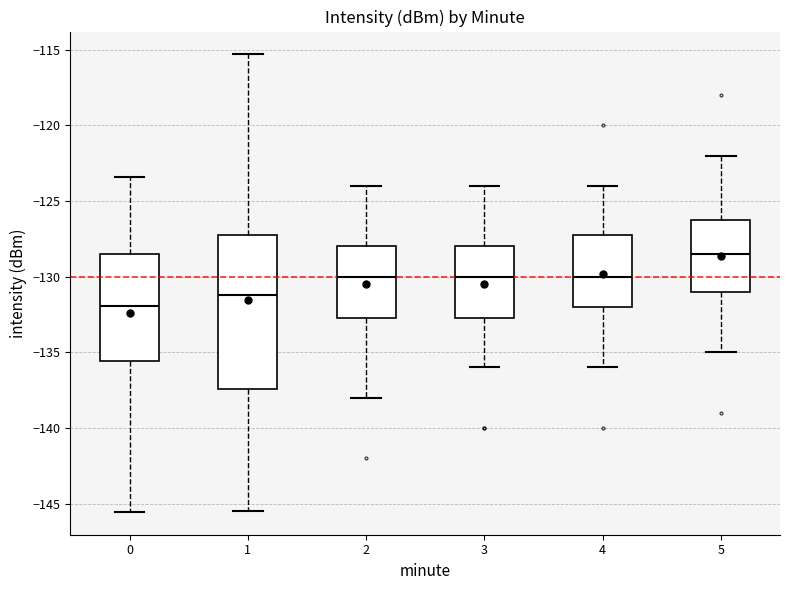

Reading left to right, read every box against the y-axis: the position of its median line, the range the box covers, and the ends of its whiskers. The values are not printed on the chart, so give them approximately, as read against the axis.

0: median -132.0, box -135.5 to -128.5, whiskers -145.5 to -123.5
1: median -131.0, box -137.5 to -127.0, whiskers -145.5 to -115.5
2: median -130.0, box -132.5 to -128.0, whiskers -138.0 to -124.0
3: median -130.0, box -132.5 to -128.0, whiskers -136.0 to -124.0
4: median -130.0, box -132.0 to -127.0, whiskers -136.0 to -124.0
5: median -128.5, box -131.0 to -126.0, whiskers -135.0 to -122.0